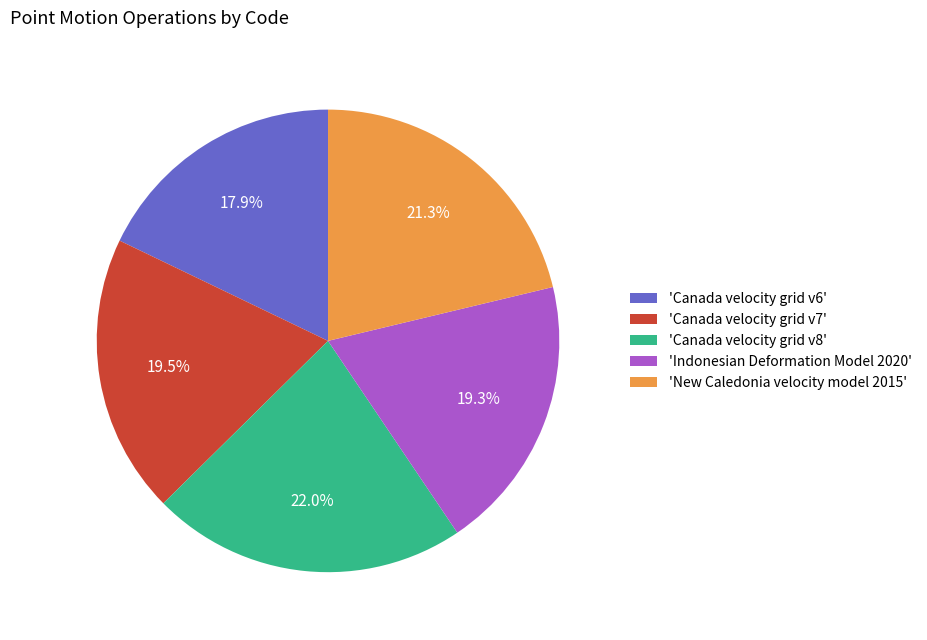

Is there any slice that represents more than half of the pie?

No